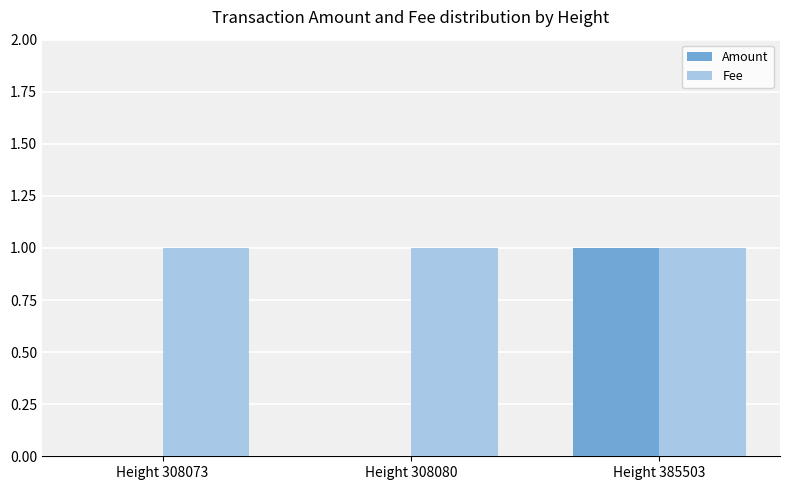

Count the Amount values in the range 0 to 1.

3